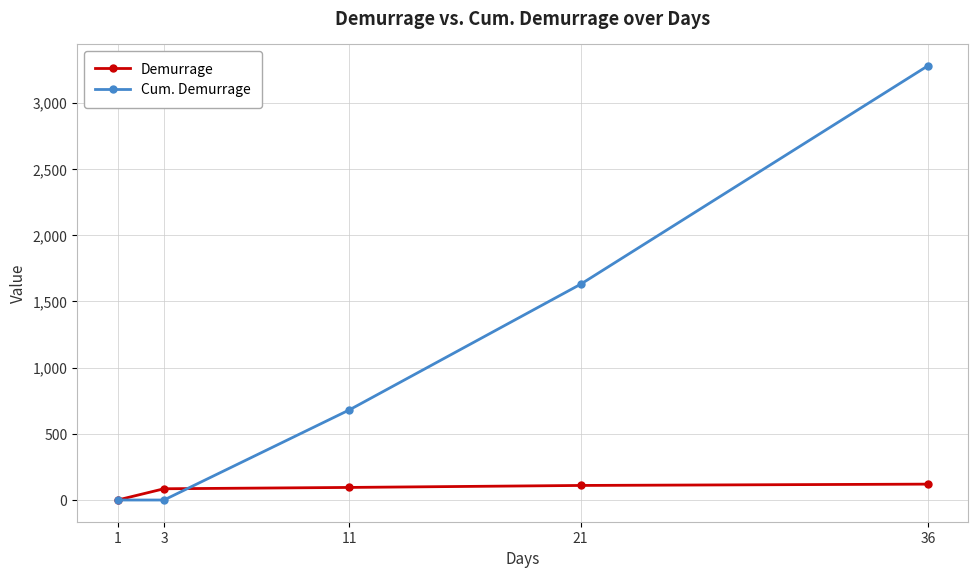

Rank the series by their average value, from highest to lowest.

Cum. Demurrage, Demurrage